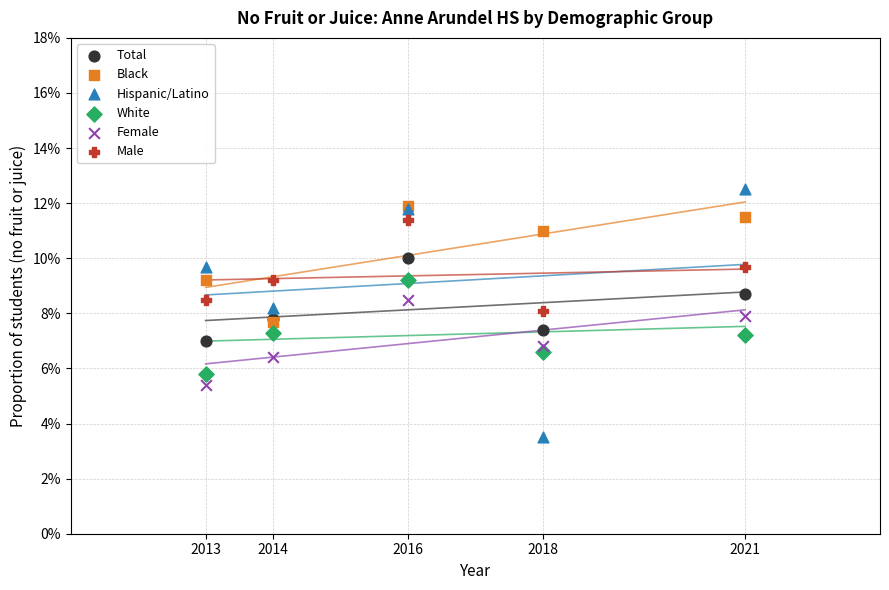

What are all the series names shown in the legend?

Total, Black, Hispanic/Latino, White, Female, Male